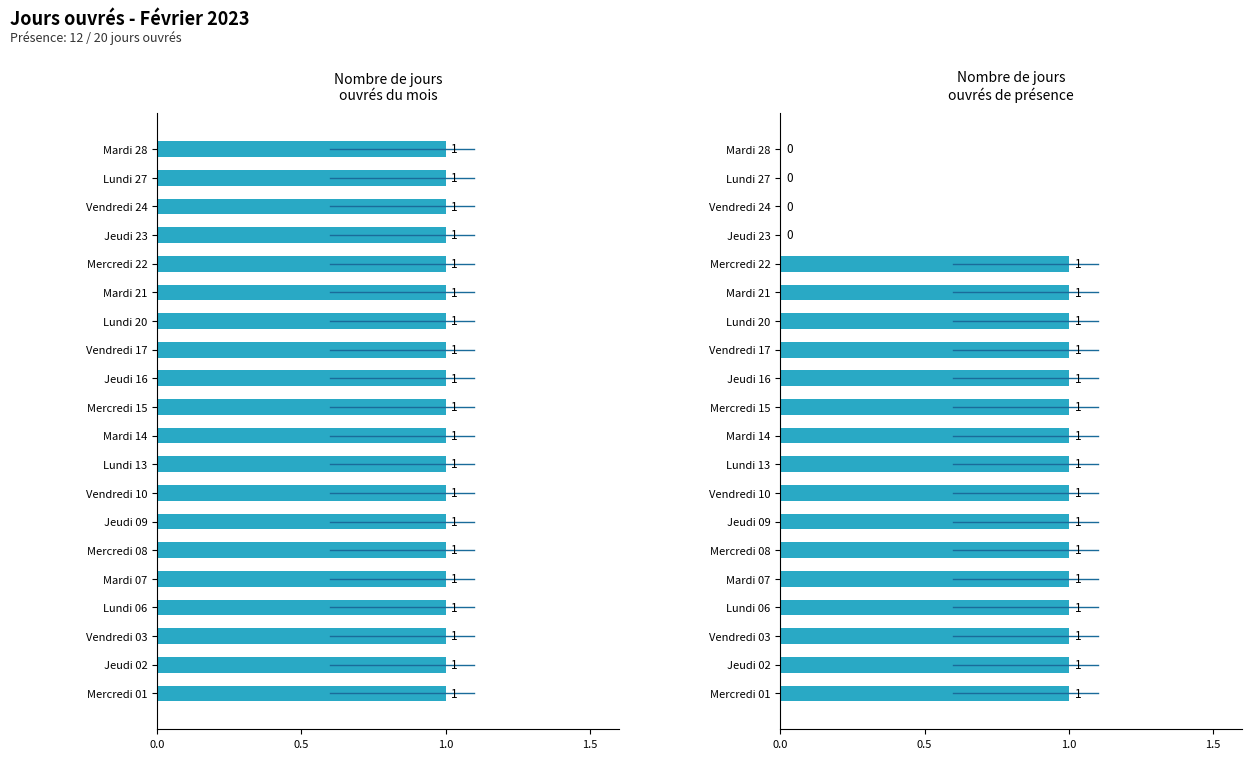

Does the chart contain any negative values?

No